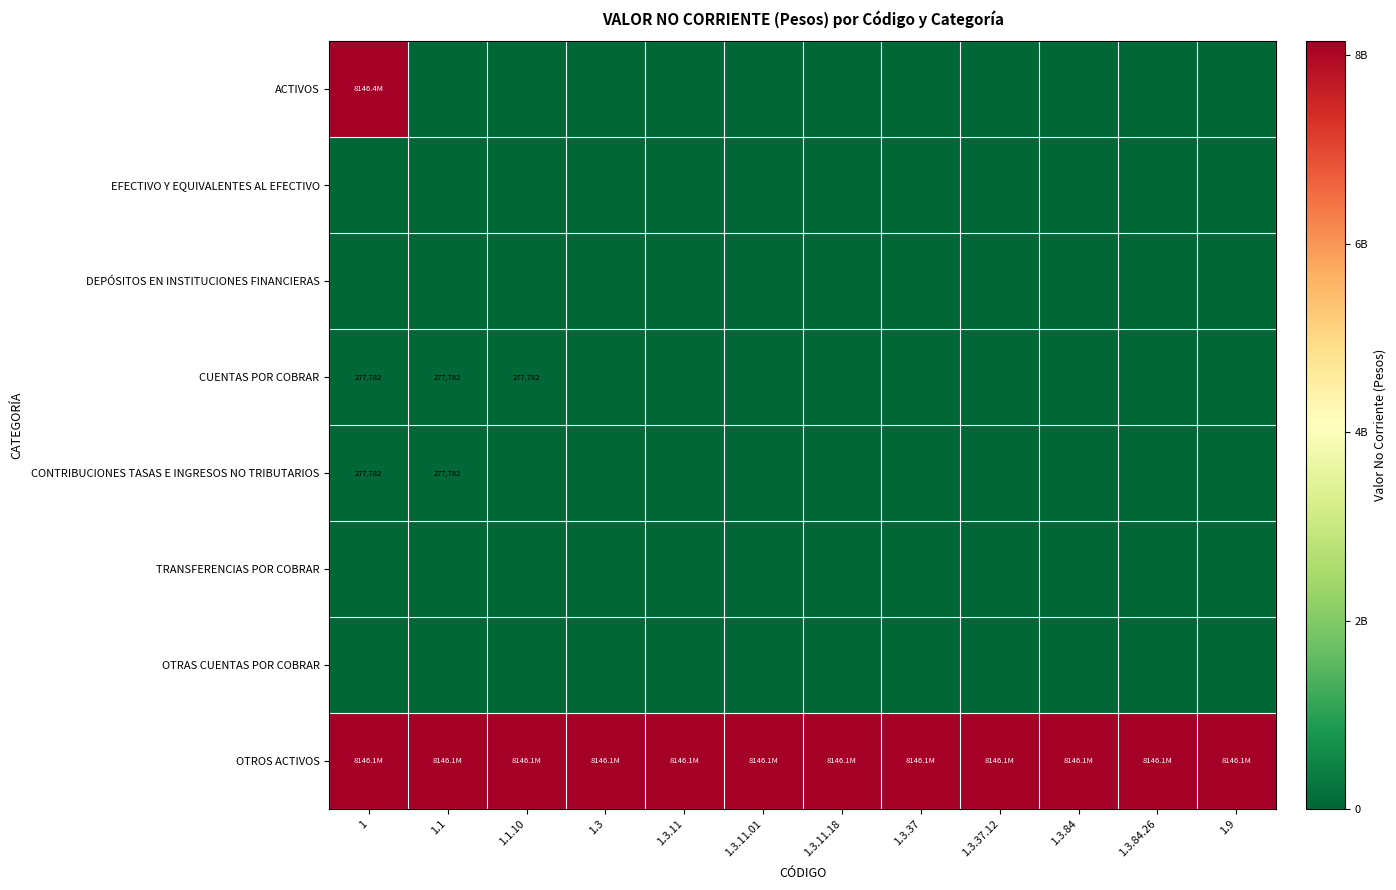

True or false: CUENTAS POR COBRAR has a value of 91416 at 1.1.

False